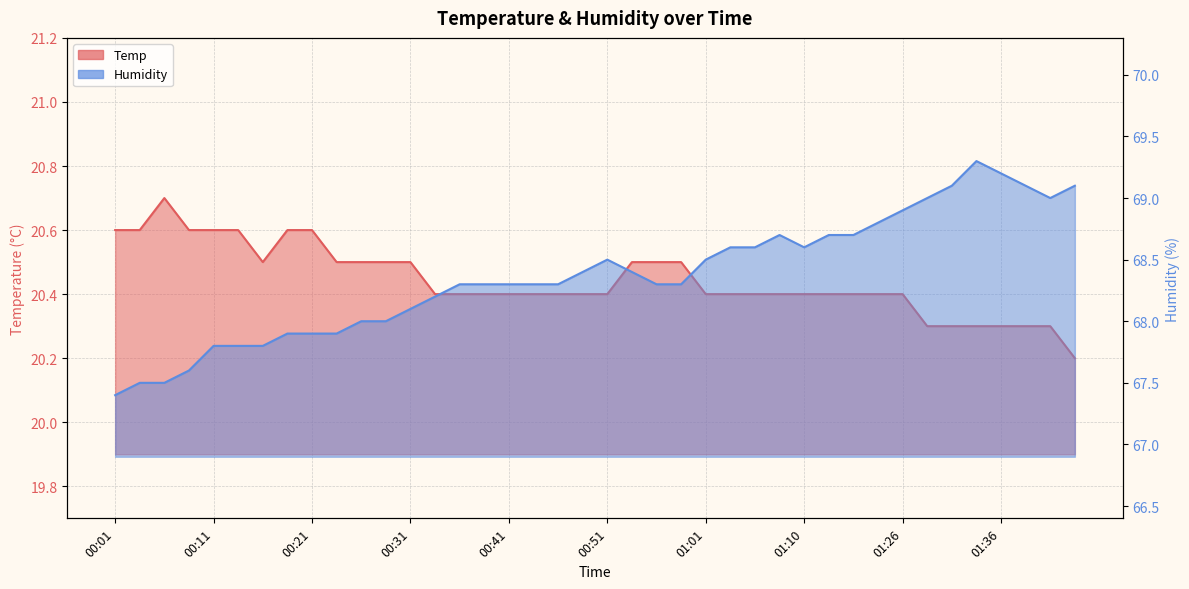

At which category is the sum across all series the highest?

01:33